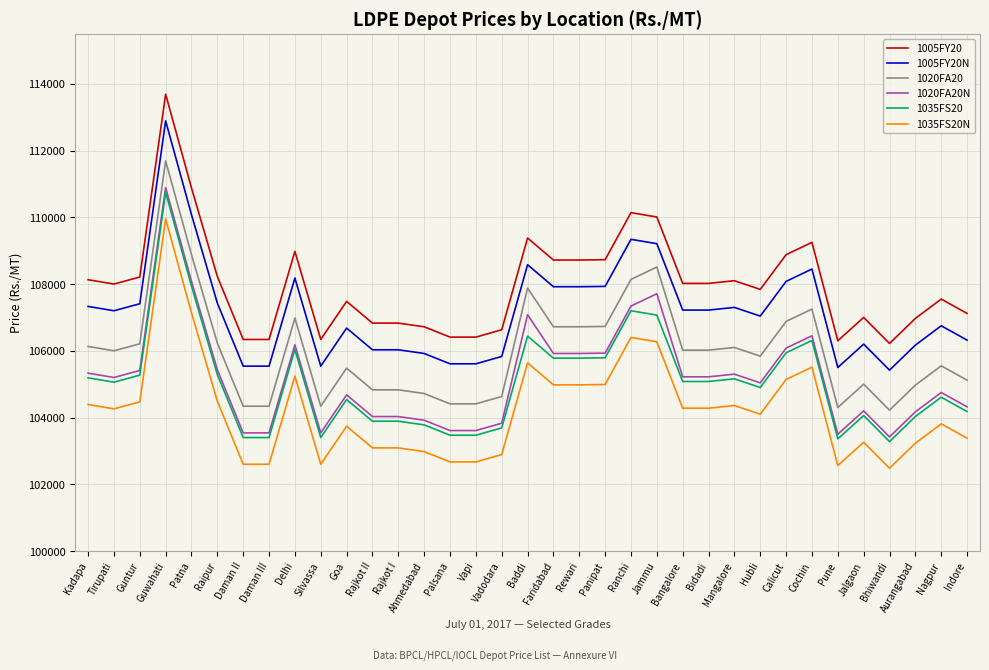

True or false: 1005FY20 has a value of 106300 at Pune.

True